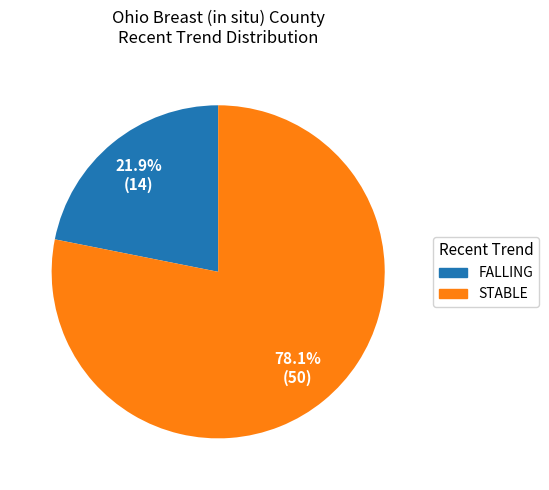

Which category has the biggest portion of the pie?

STABLE